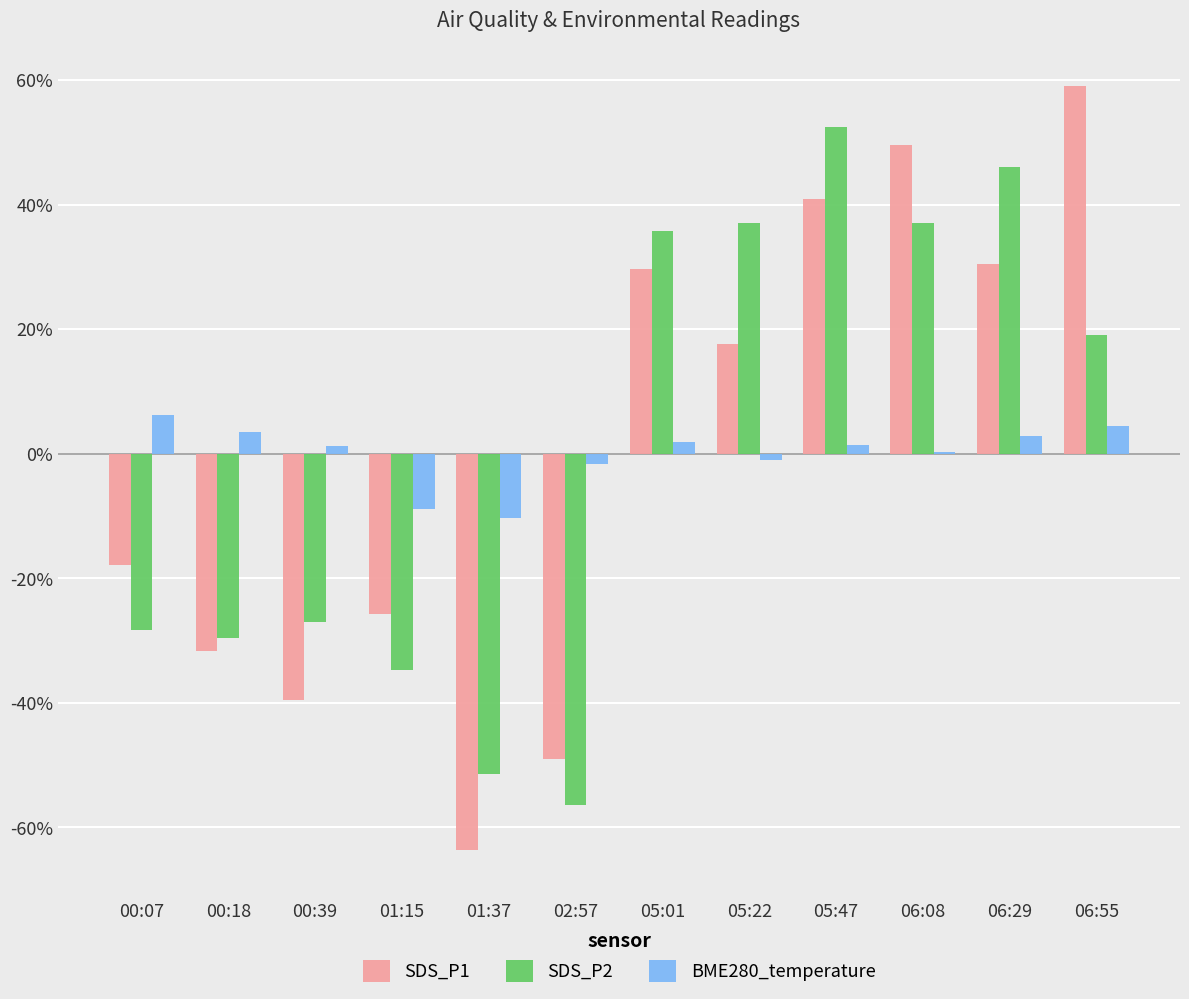

Is it true that BME280_temperature equals -8.9 at 01:15?

True